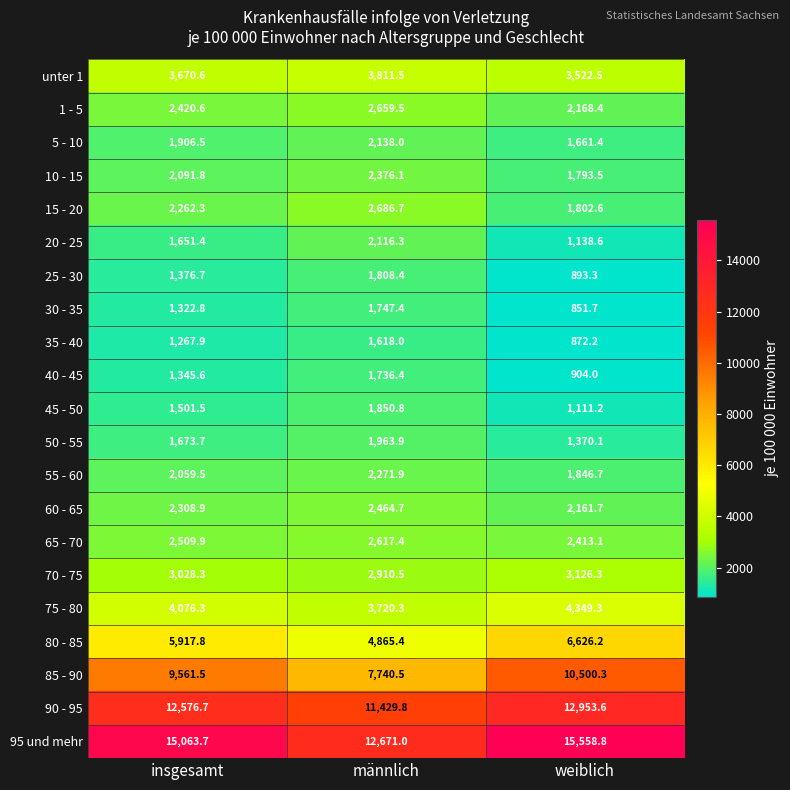

What is the minimum value for 35 - 40?

872.2